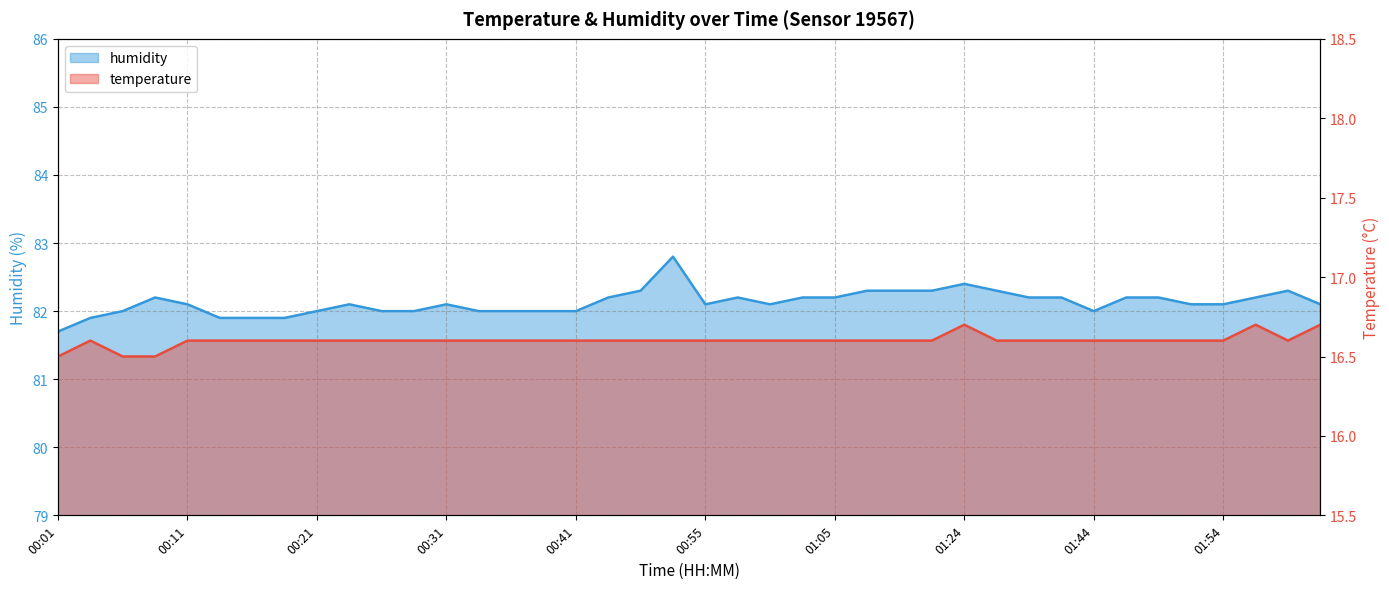

True or false: humidity and temperature cross at least once.

False